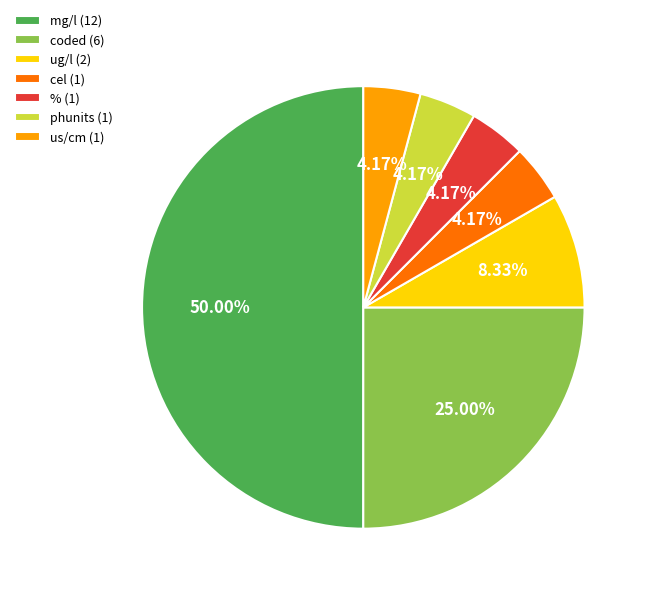

Do coded (6) and ug/l (2) together represent more than half of the pie?

No